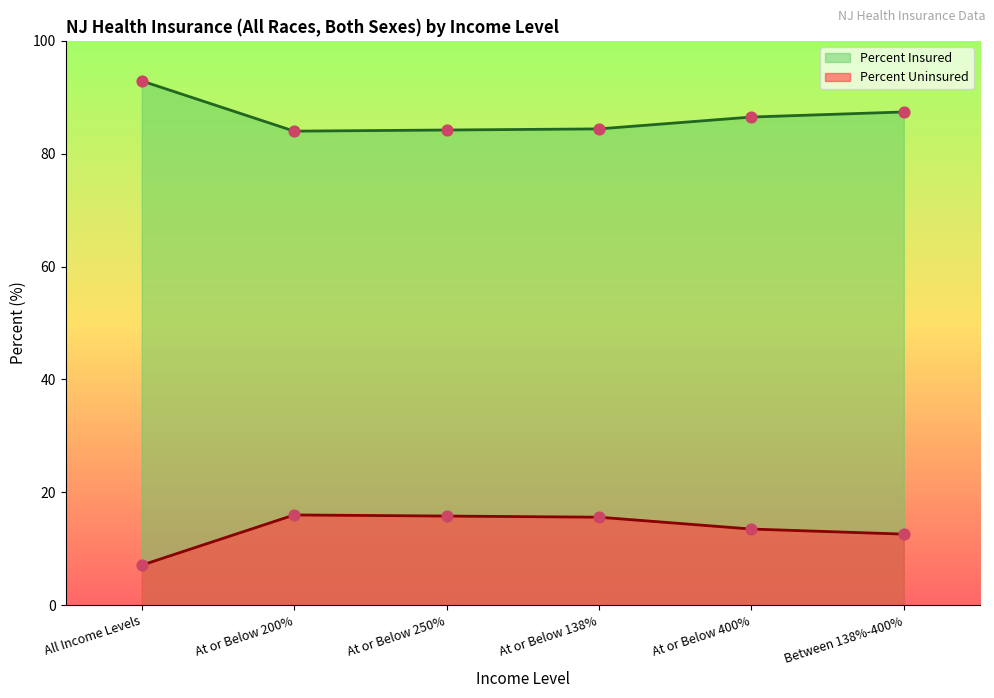

Is the value of Percent Uninsured at At or Below 400% greater than the value of Percent Insured at Between 138%-400%?

No